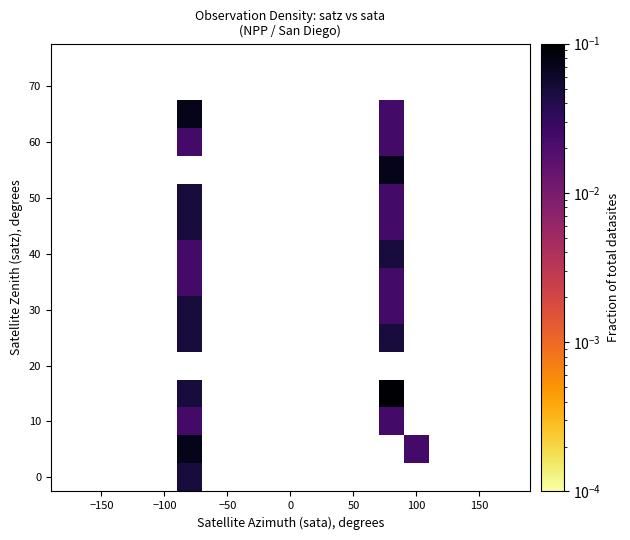

At how many categories does at least one series exceed 0?

3